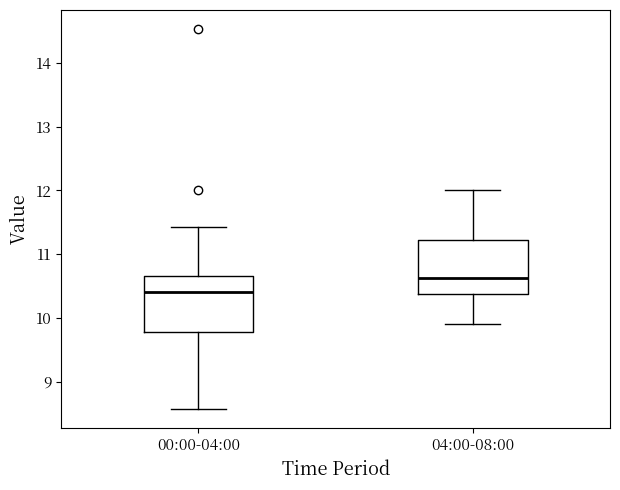

Reading left to right, read every box against the y-axis: the position of its median line, the range the box covers, and the ends of its whiskers. The values are not printed on the chart, so give them approximately, as read against the axis.

00:00-04:00: median 10.4, box 9.8 to 10.7, whiskers 8.6 to 11.4
04:00-08:00: median 10.6, box 10.4 to 11.2, whiskers 9.9 to 12.0